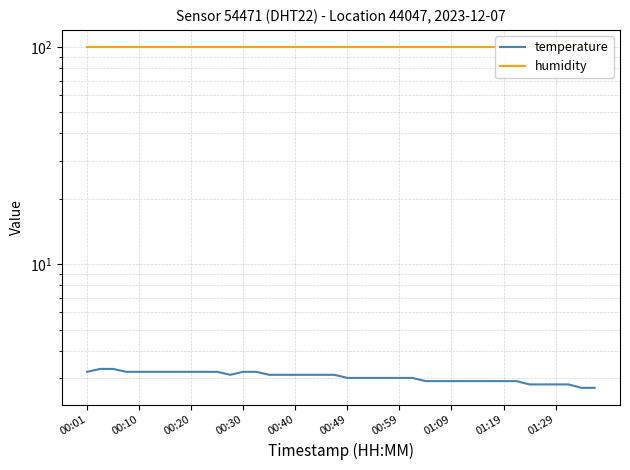

True or false: temperature and humidity cross at least once.

False